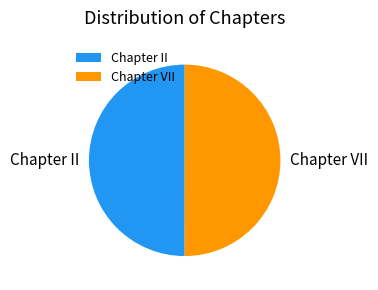

Combined, do Chapter VII and Chapter II account for over 50%?

Yes